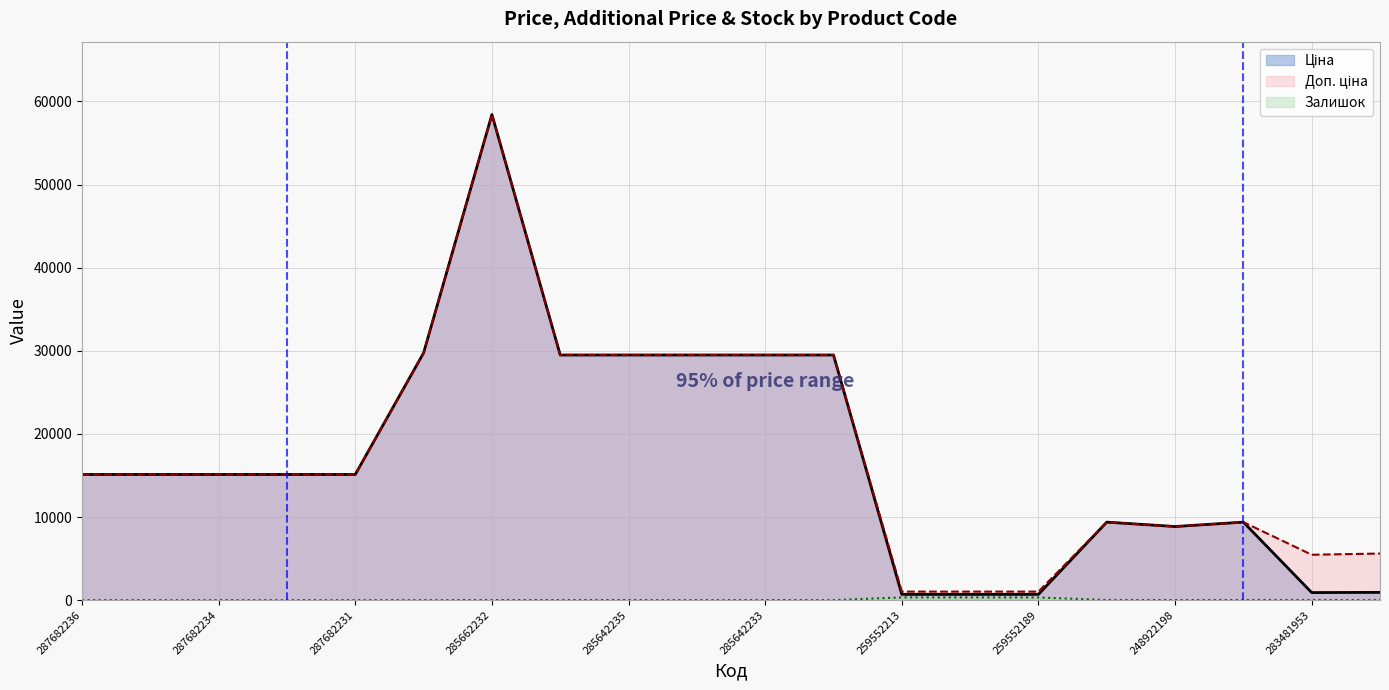

What is the sum of all Доп. ціна values?

352999.3